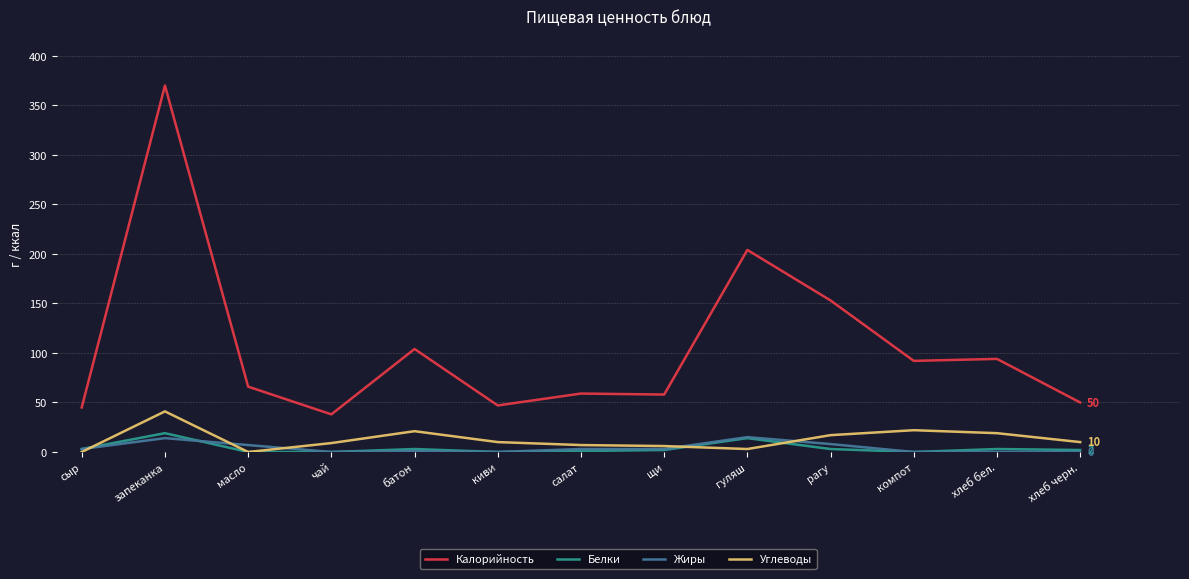

The value of Углеводы at рагу is 17. True or false?

True